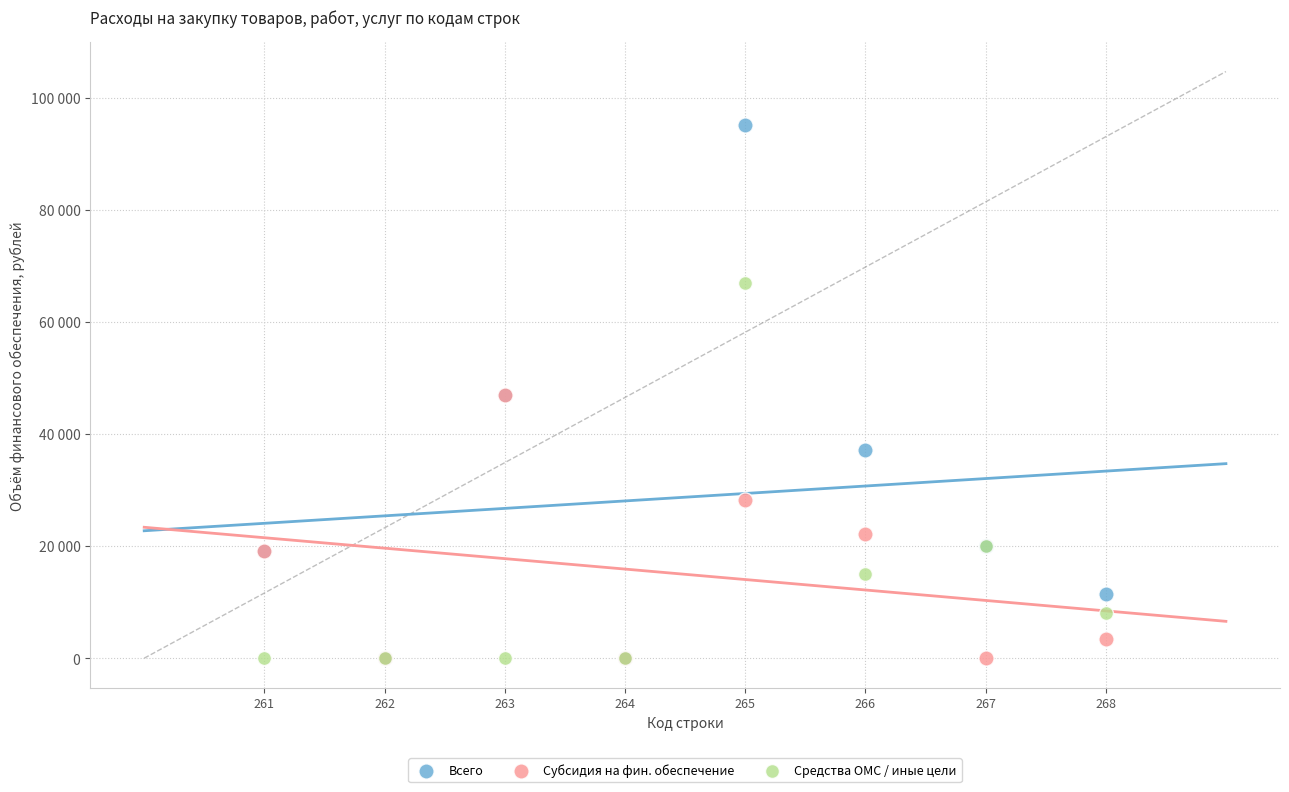

What are all the series names shown in the legend?

Всего, Субсидия на фин. обеспечение, Средства ОМС / иные цели